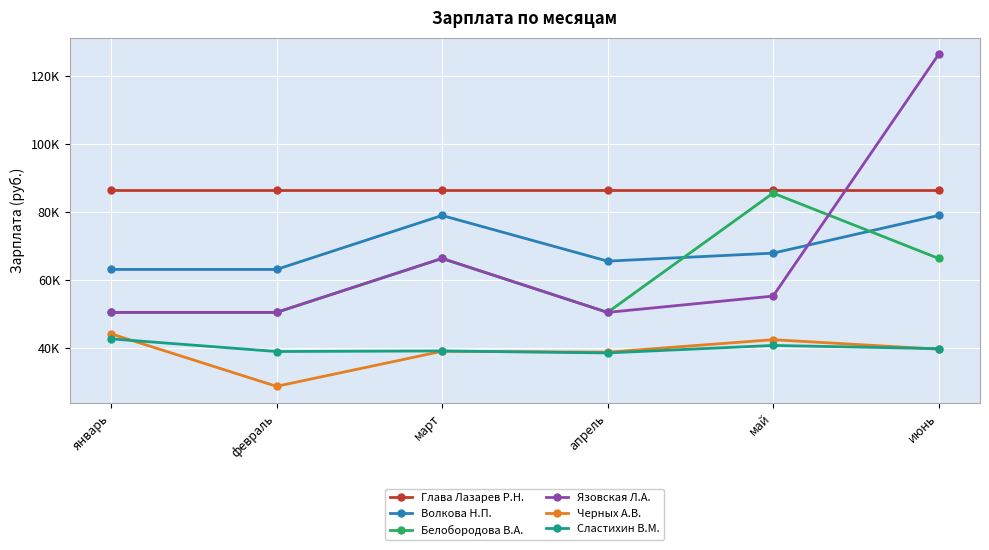

The value of Глава Лазарев Р.Н. at май is 86336.0. True or false?

True